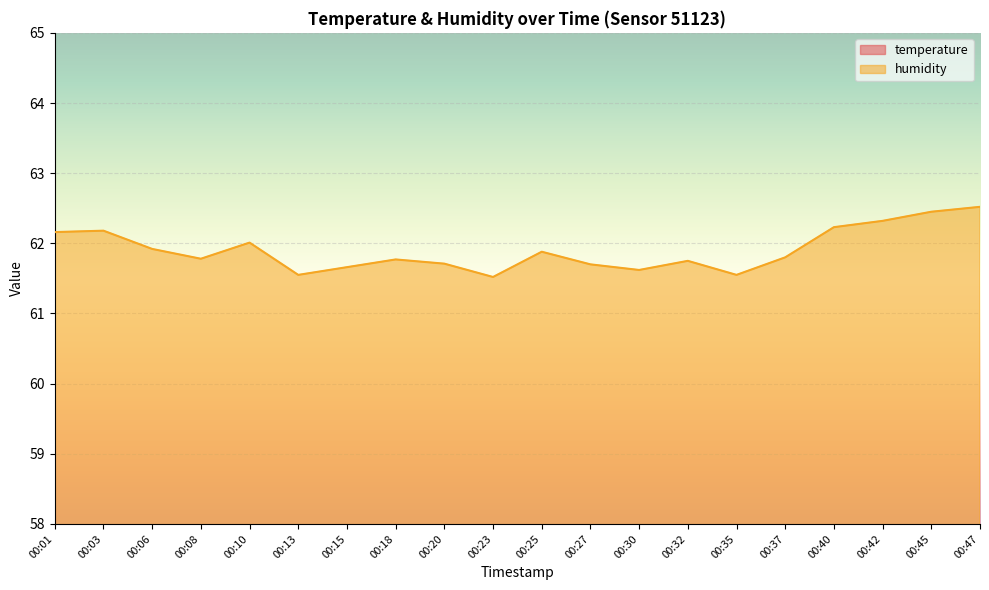

What is the value of the humidity point at the 20th from the left?

62.5